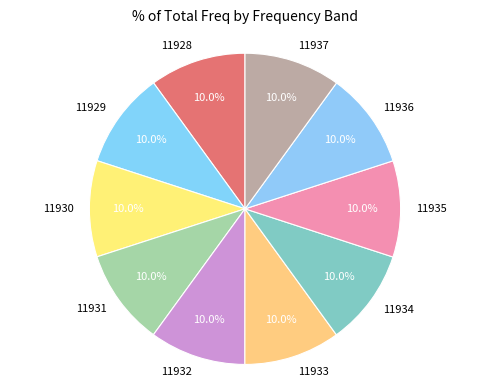

Is there any slice that represents more than half of the pie?

No